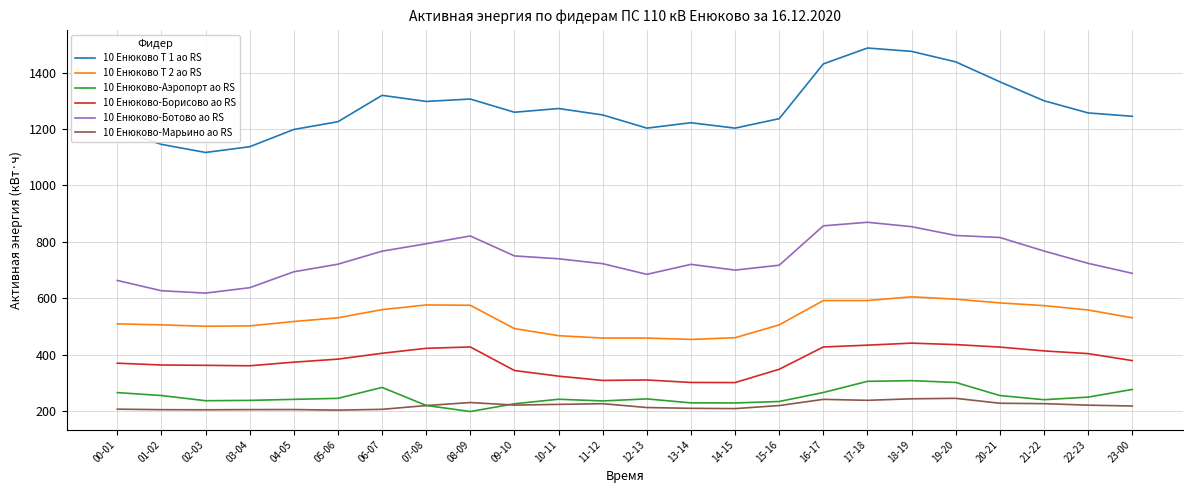

Is it true that 10 Енюково-Аэропорт ао RS equals 396.2 at 19-20?

False